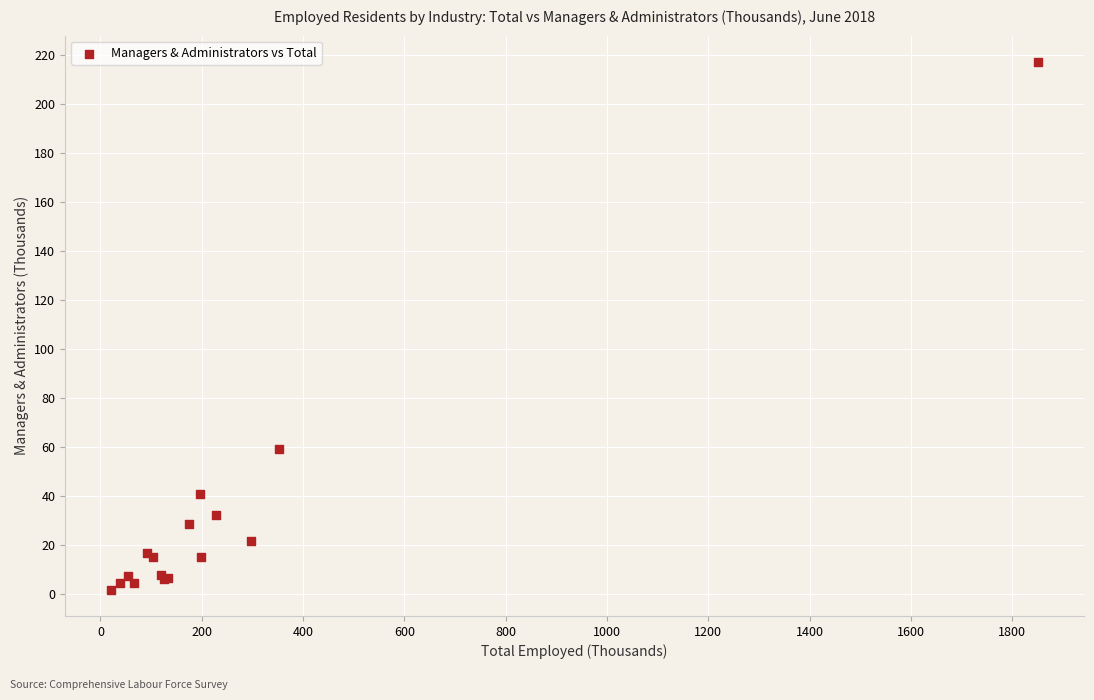

What Y value in the scatter plot is closest to 109?

59.2